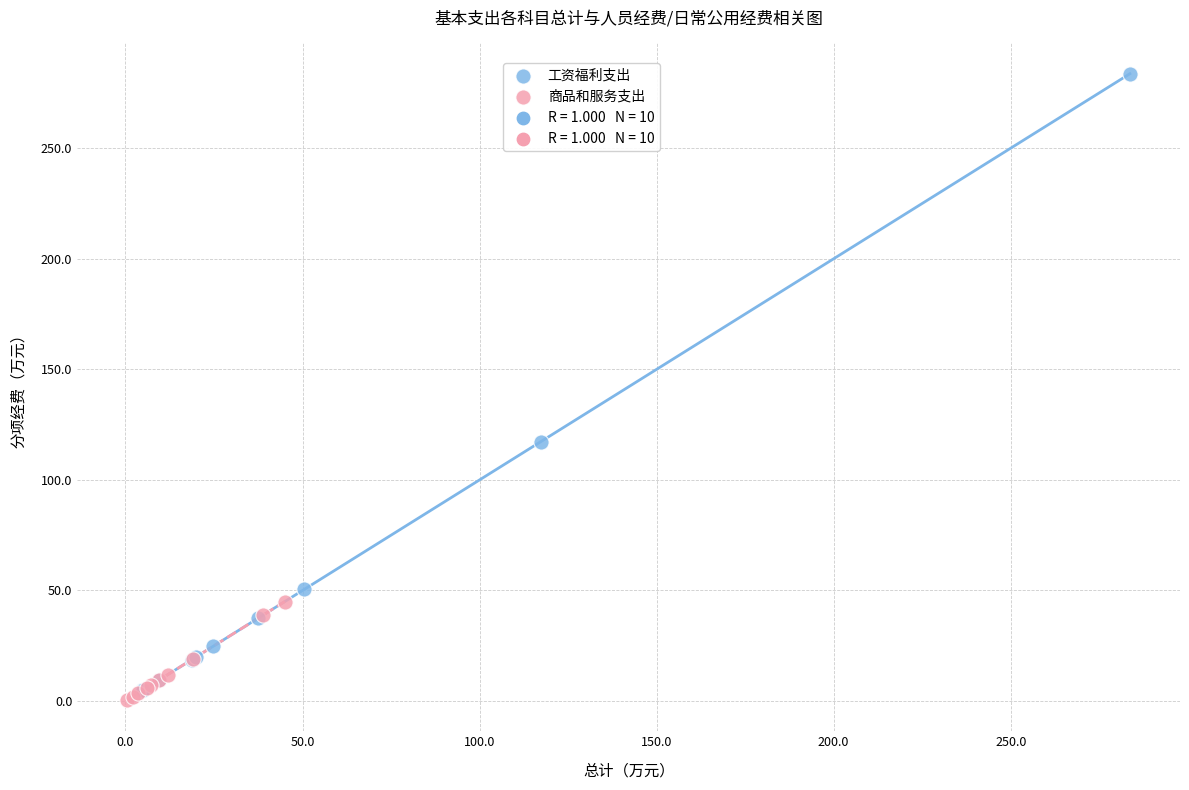

Which series reaches the maximum Y coordinate?

工资福利支出